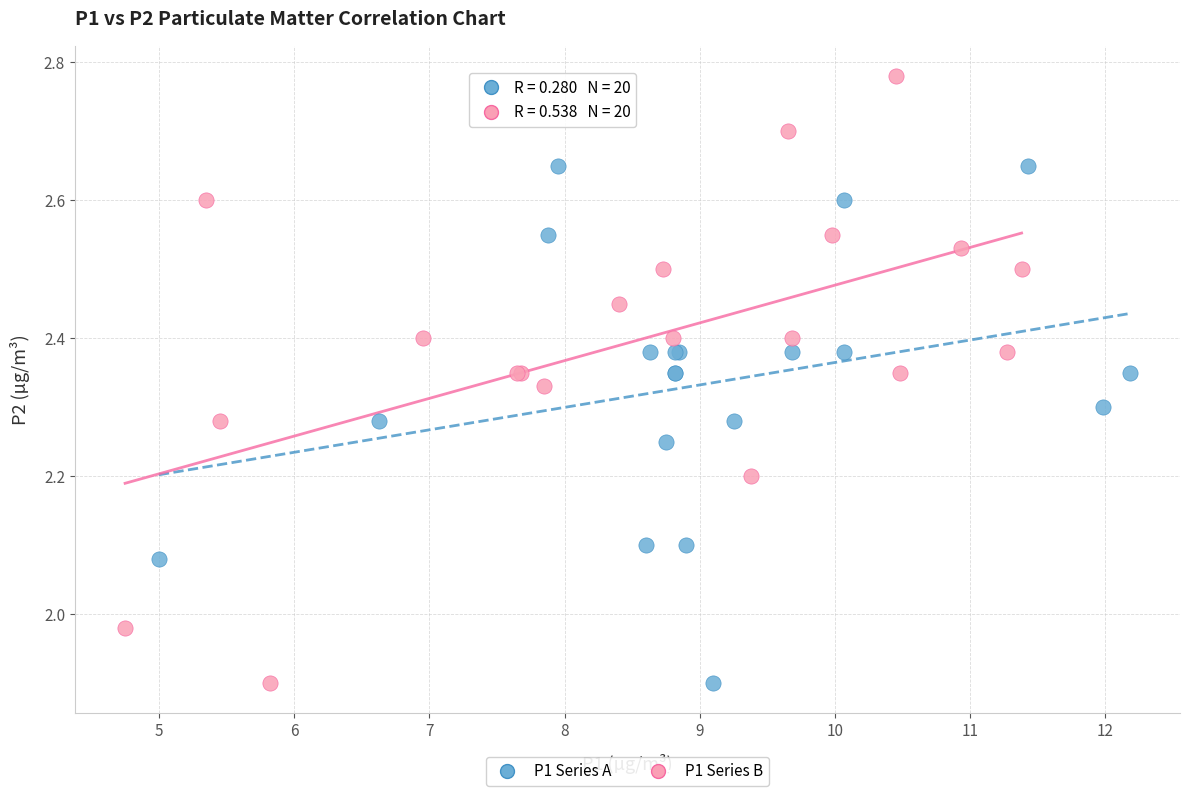

Which series has the largest Y range (max minus min)?

P1 Series B